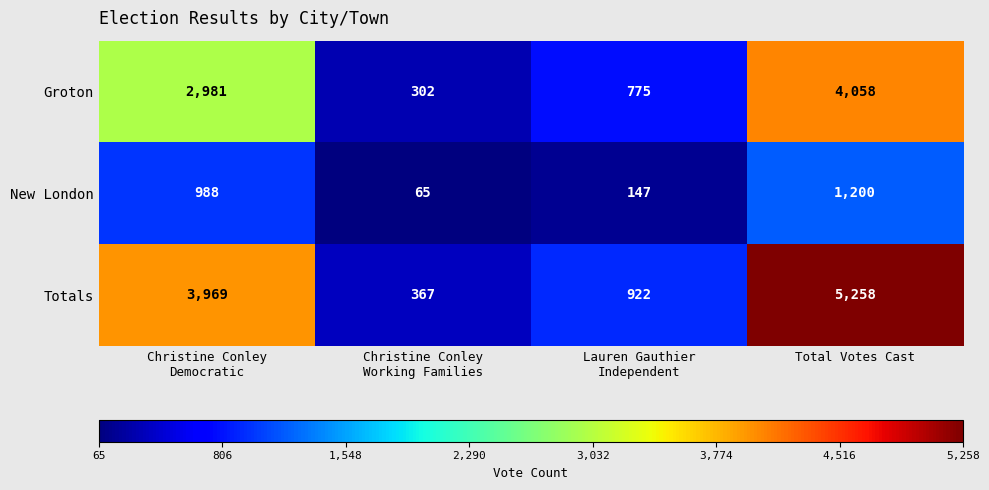

What is the sum of all New London values?

2400